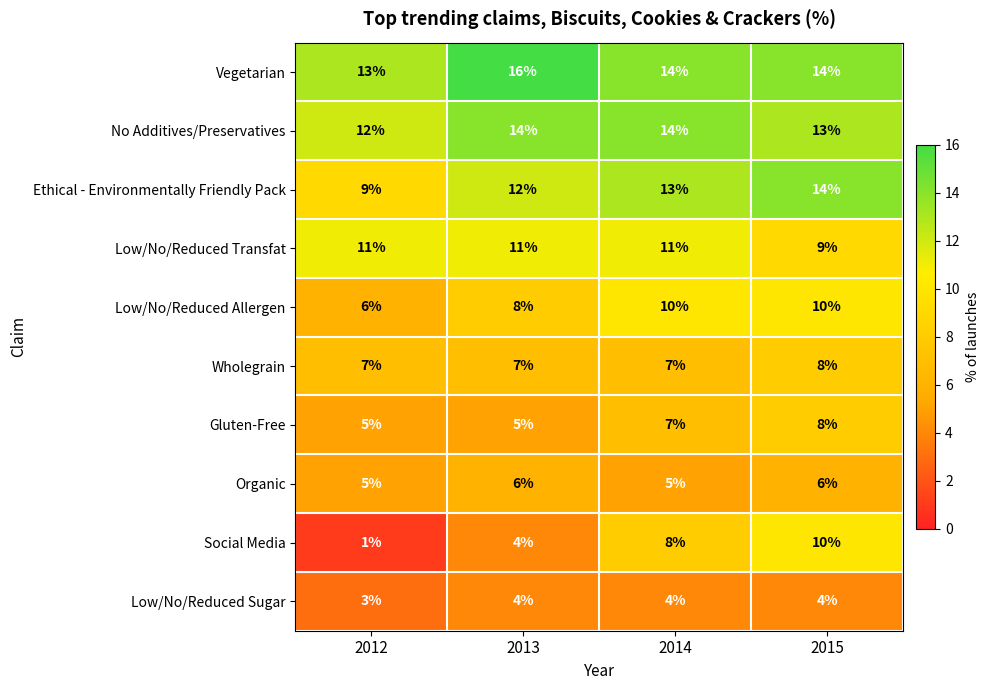

Count the Vegetarian values in the range 14 to 16.

3